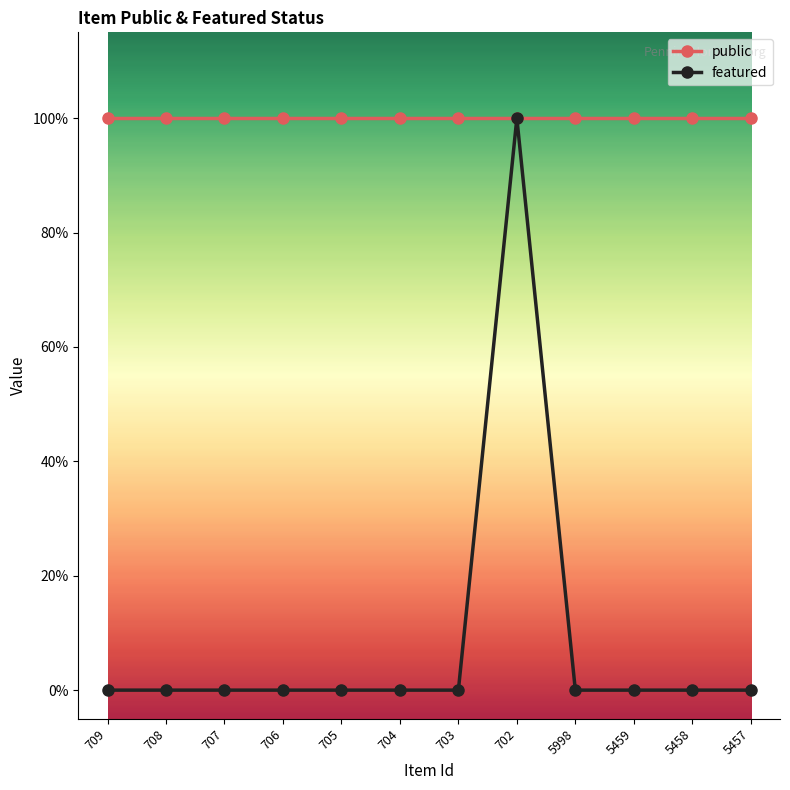

Which series has the largest total across all categories?

public